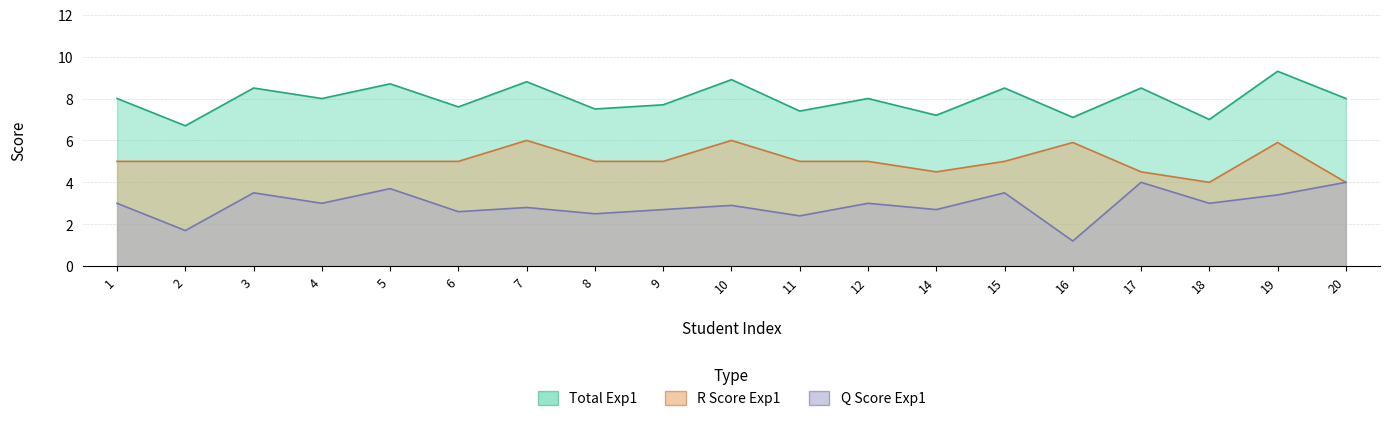

The Q Score Exp1 series shows 3.7 at 5. True or false?

True